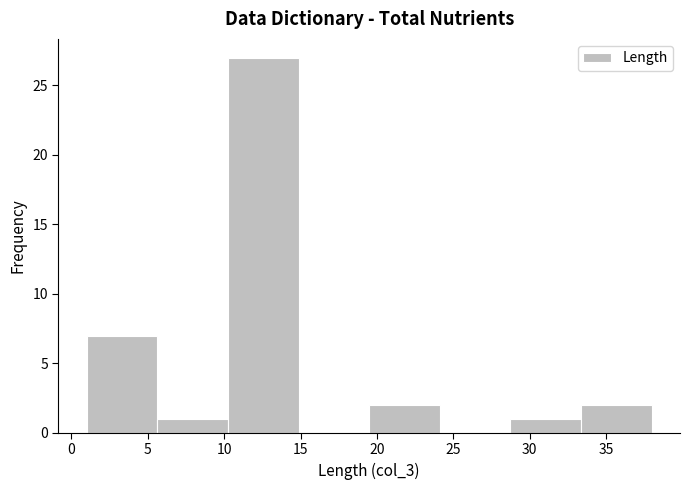

Reading left to right, transcribe this chart: for each bar, give the range it covers on the x-axis and its height. Neither the bar edges nor the heights are printed on the chart, so give them approximately, as read against the axes.

1.0 to 5.5: 7
5.5 to 10.5: 1
10.5 to 15.0: 27
15.0 to 19.5: 0
19.5 to 24.0: 2
24.0 to 29.0: 0
29.0 to 33.5: 1
33.5 to 38.0: 2